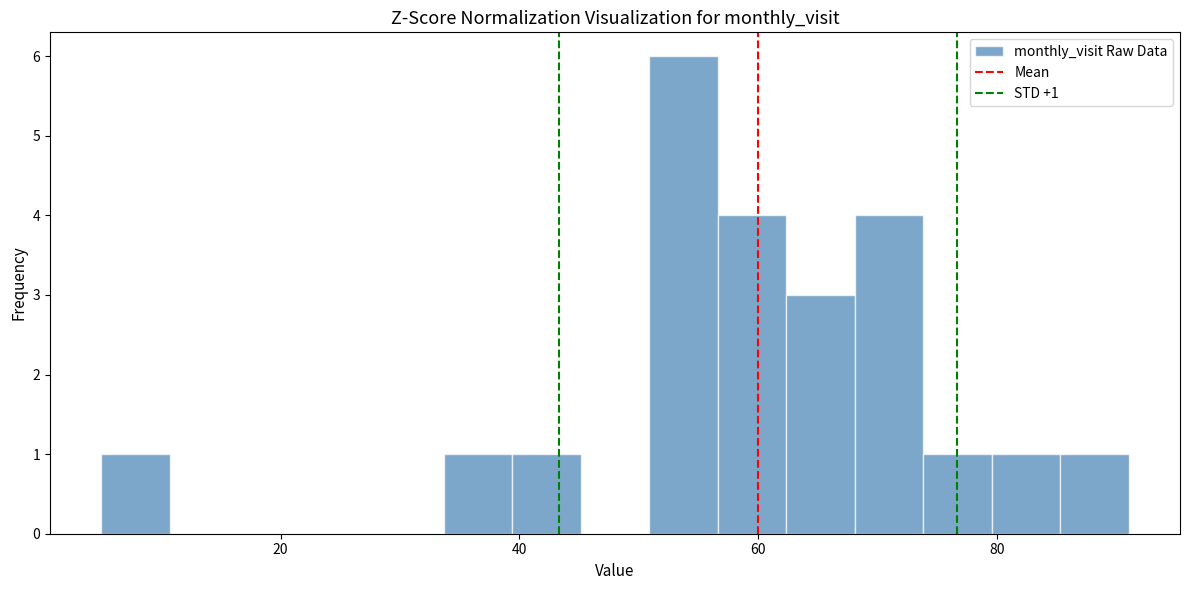

Read against the x-axis, roughly where is the centre of the tallest bar?

54